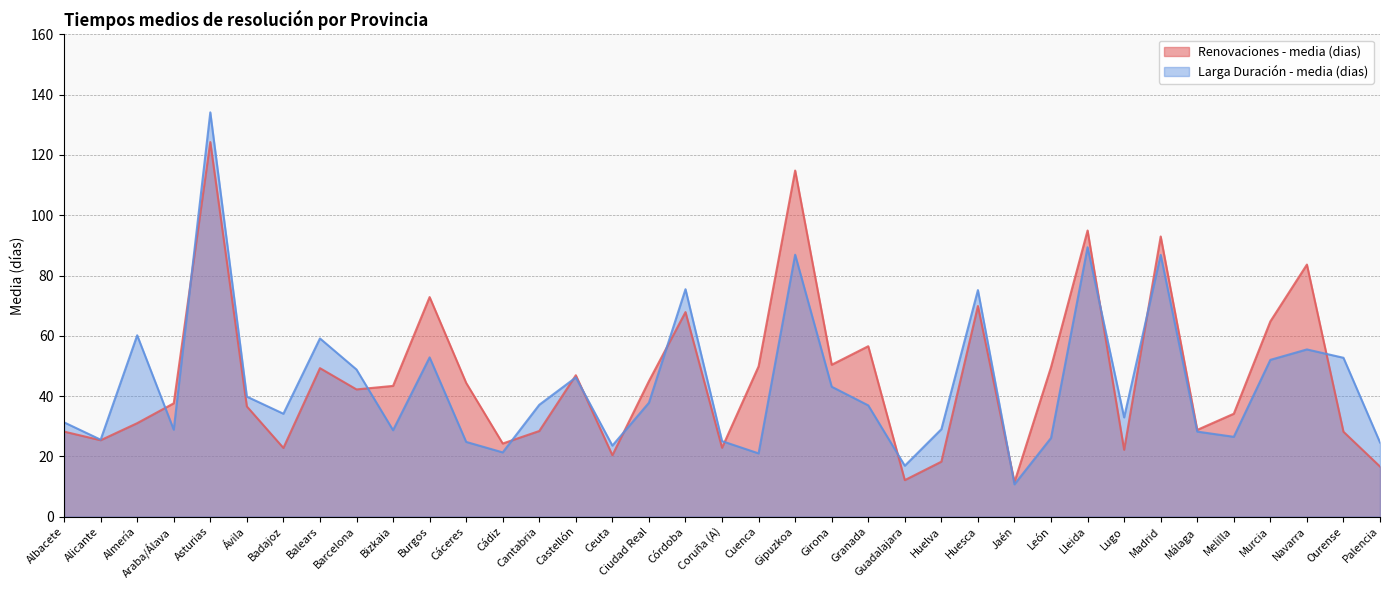

Is it true that Renovaciones - media (dias) equals 34.1 at Melilla?

True